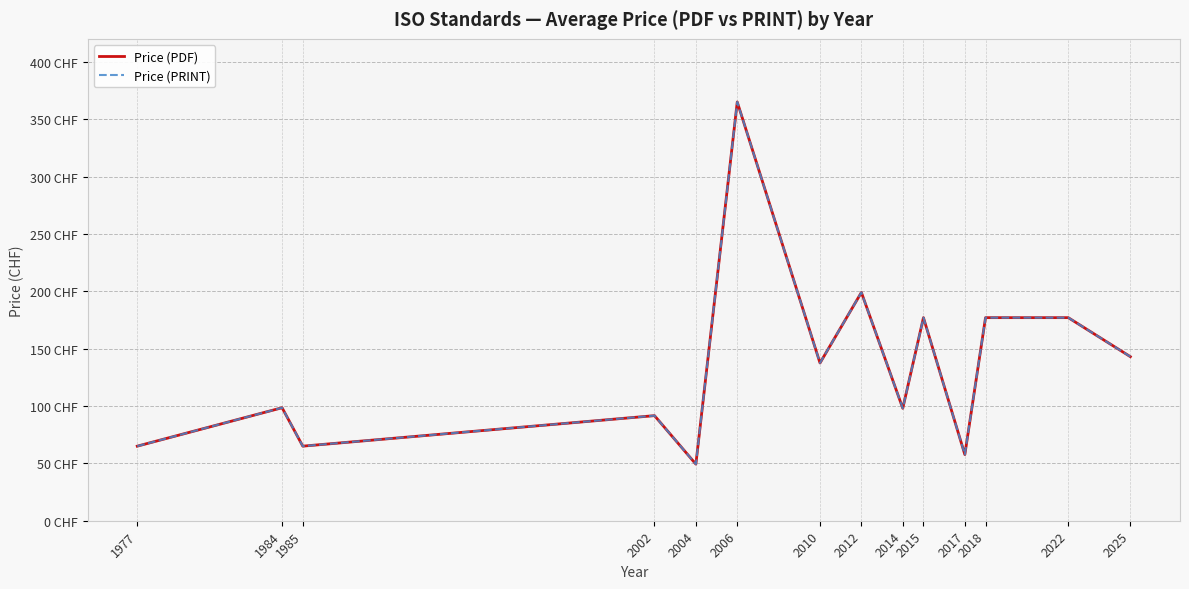

What is the value of the Price (PDF) point at the 8th from the left?

199.0